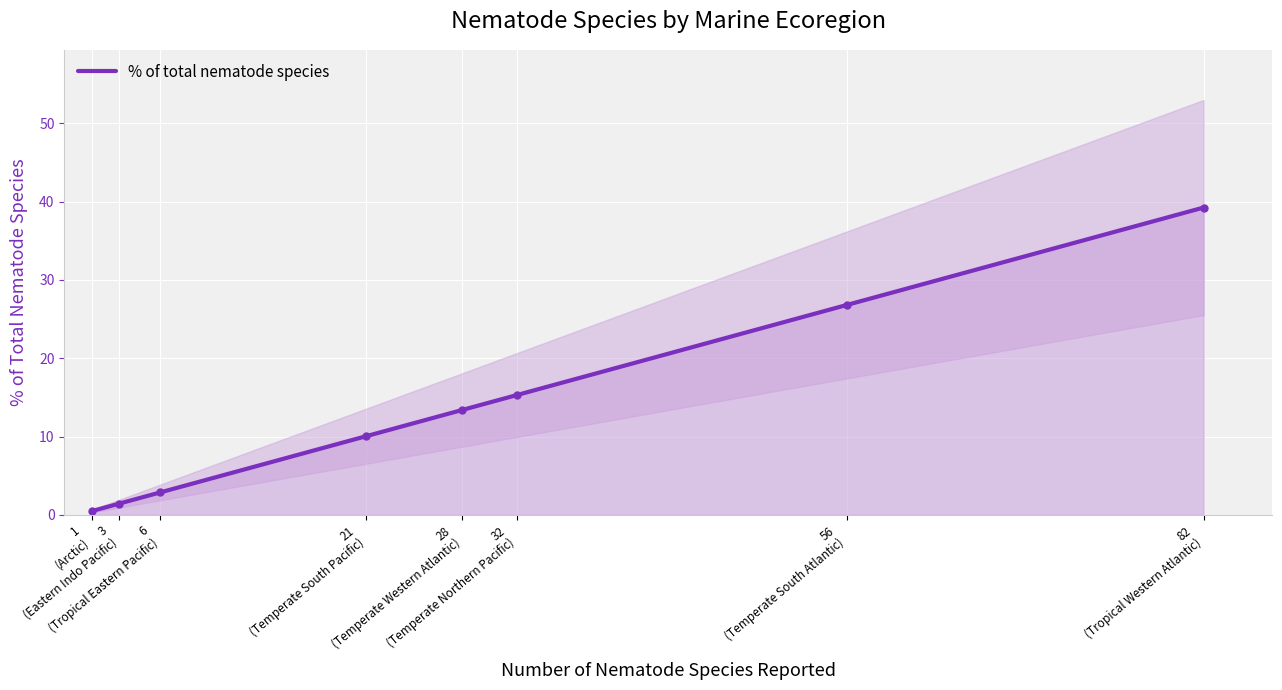

Rank the categories by value from lowest to highest.

1
(Arctic), 3
(Eastern Indo Pacific), 6
(Tropical Eastern Pacific), 21
(Temperate South Pacific), 28
(Temperate Western Atlantic), 32
(Temperate Northern Pacific), 56
(Temperate South Atlantic), 82
(Tropical Western Atlantic)